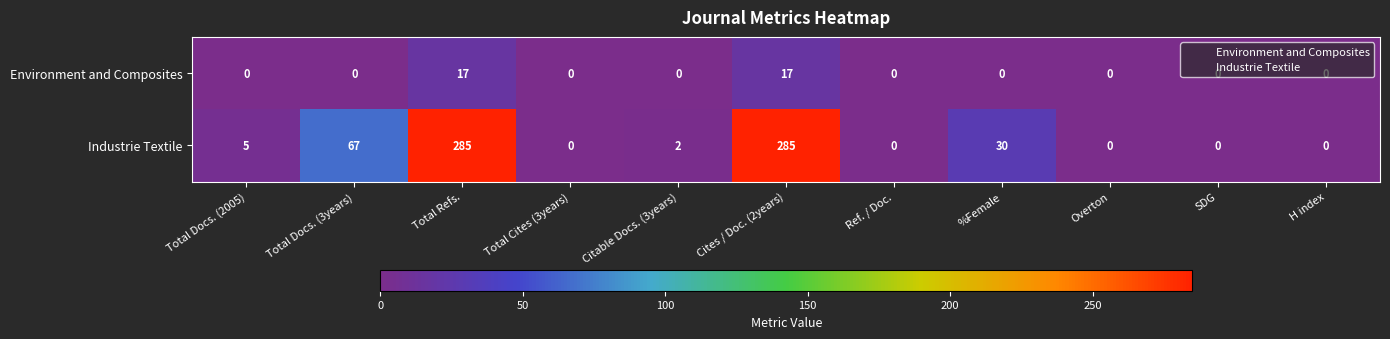

The Environment and Composites series shows 0 at %Female. True or false?

True